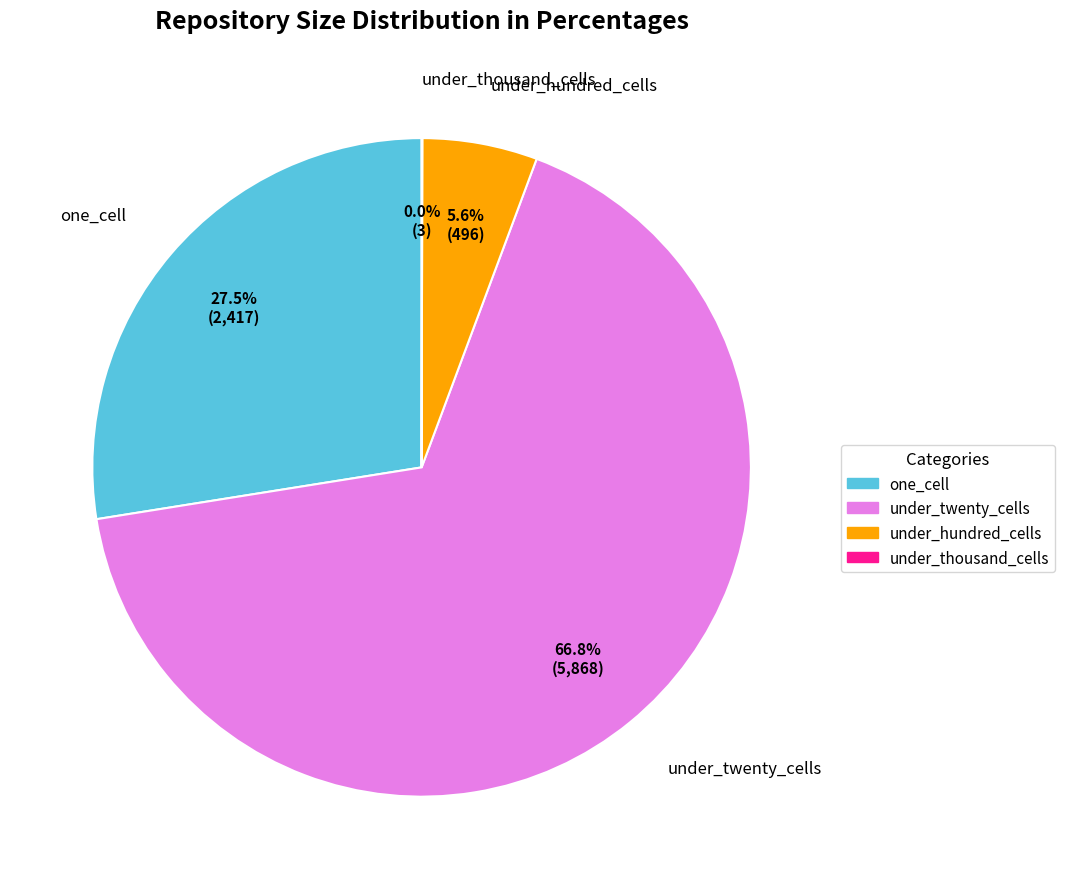

Is there a majority slice in this chart?

Yes